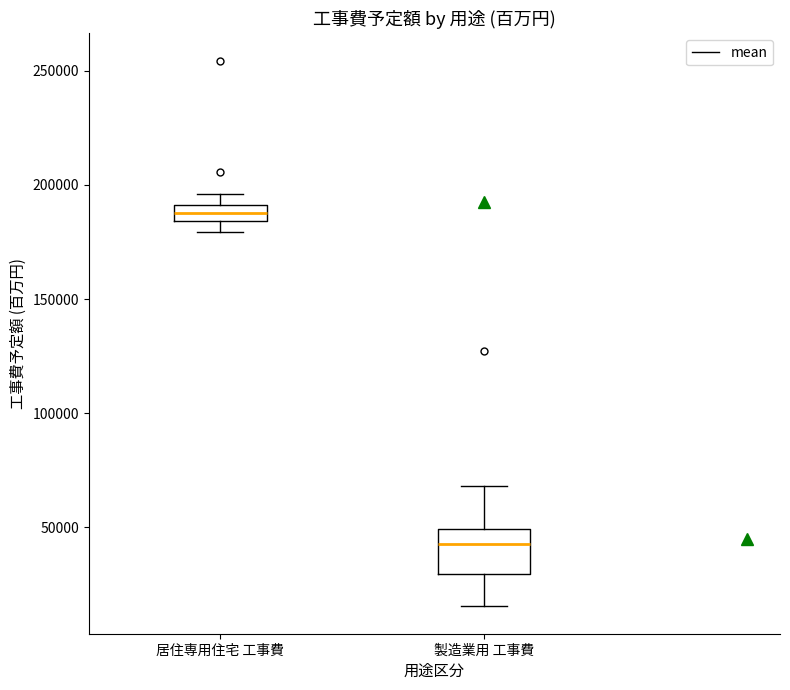

Which box's median line is the highest?

居住専用住宅 工事費